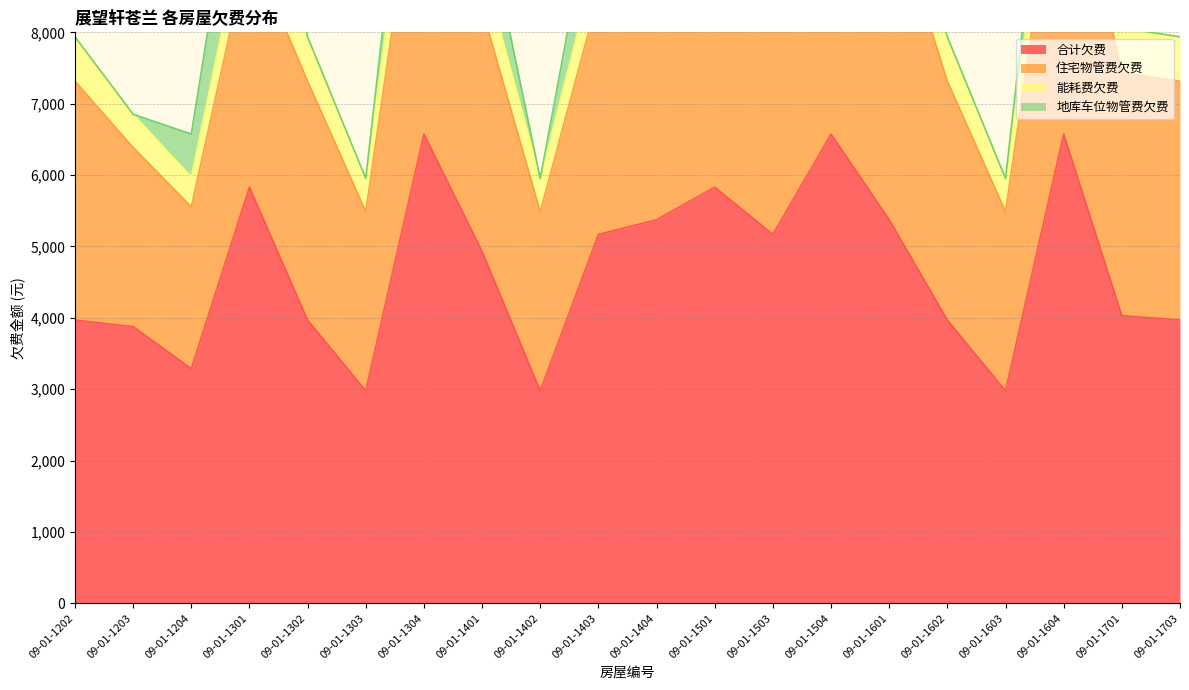

True or false: 地库车位物管费欠费 and 能耗费欠费 intersect in this chart.

True